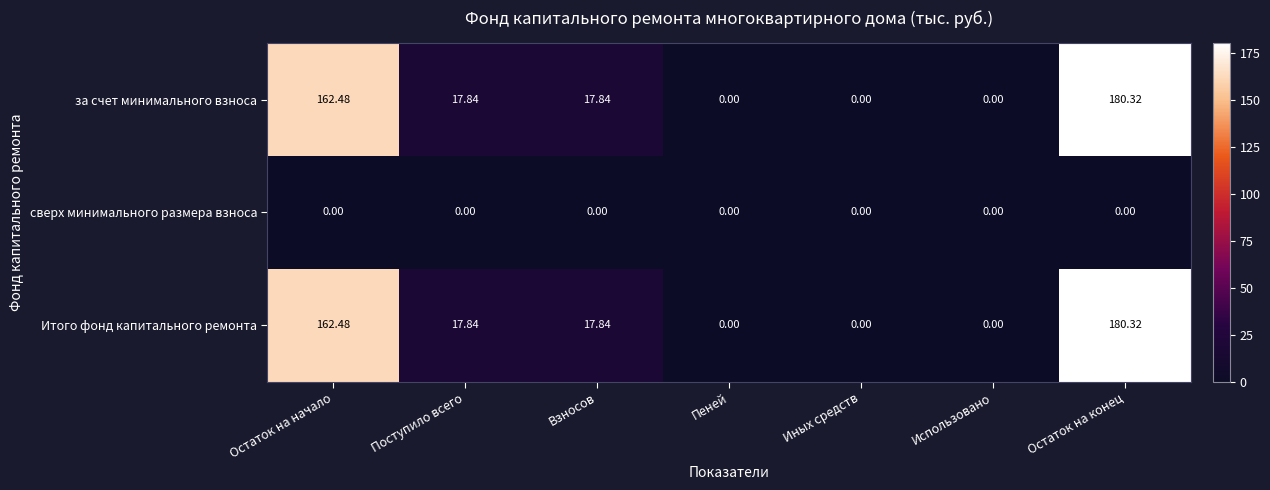

At which label does за счет минимального взноса first exceed 17?

Остаток на начало